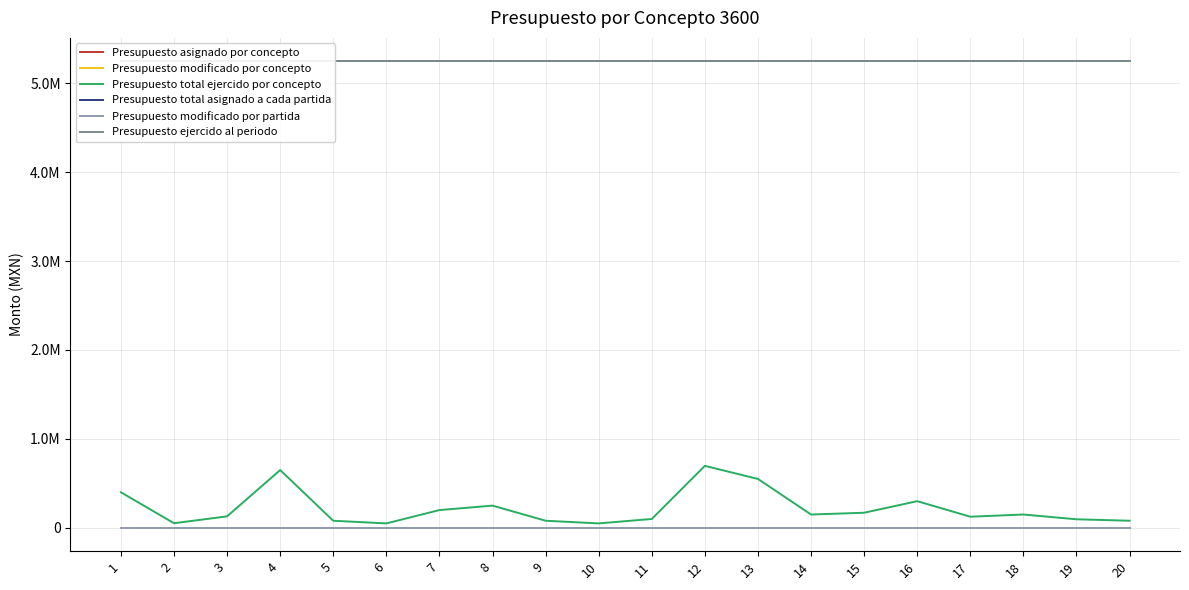

What is the spread (max minus min) of values at 16?

5246539.2